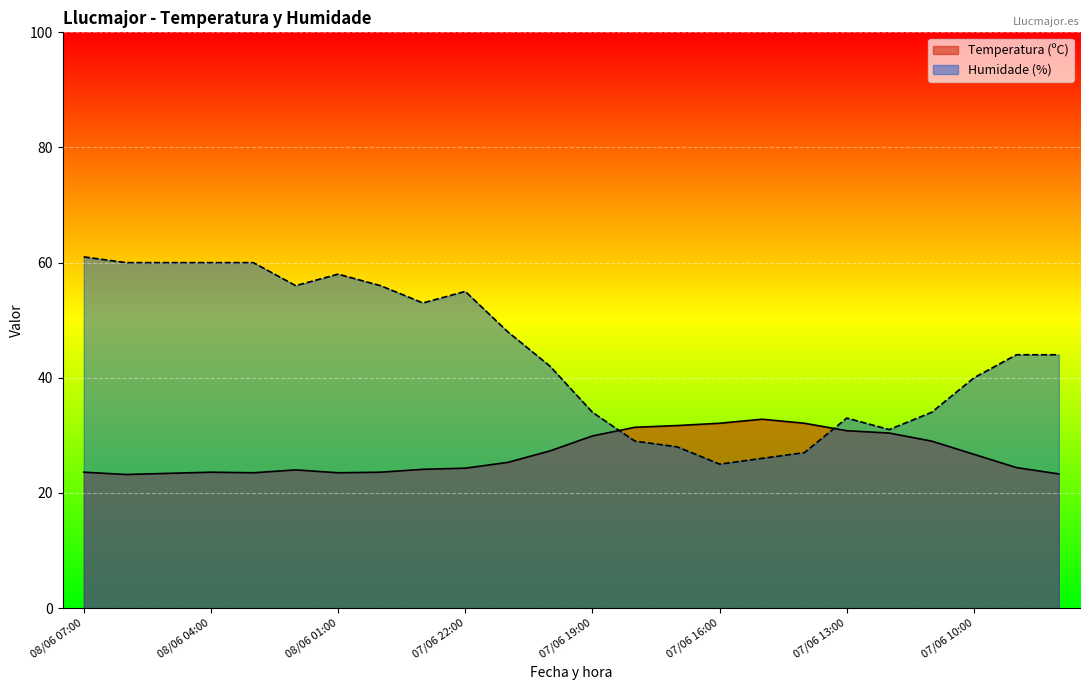

What is the label of the 14th point from the right?

07/06 21:00